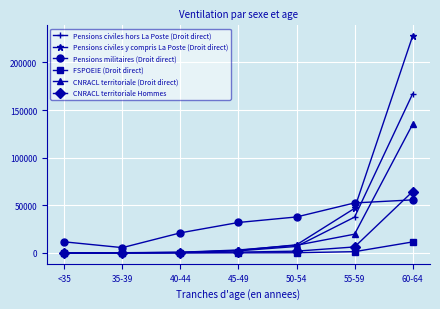

What is the label of the 1st point from the left?

<35